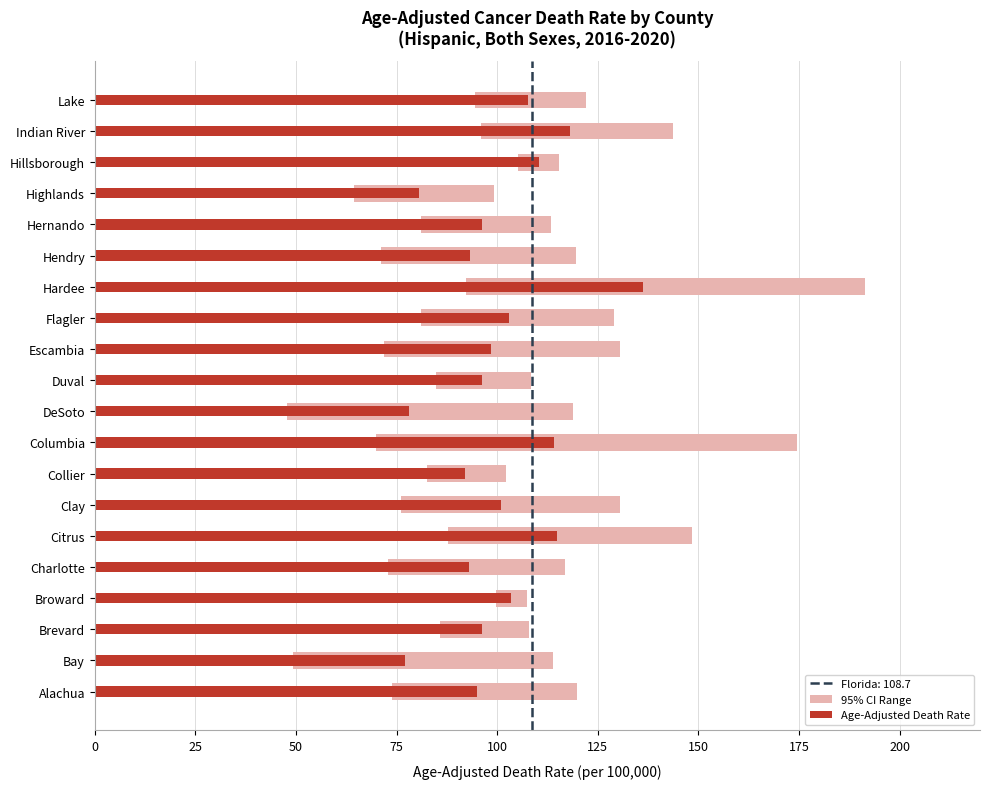

What is the value of the Age-Adjusted Death Rate bar at the 2nd from the left?

77.1